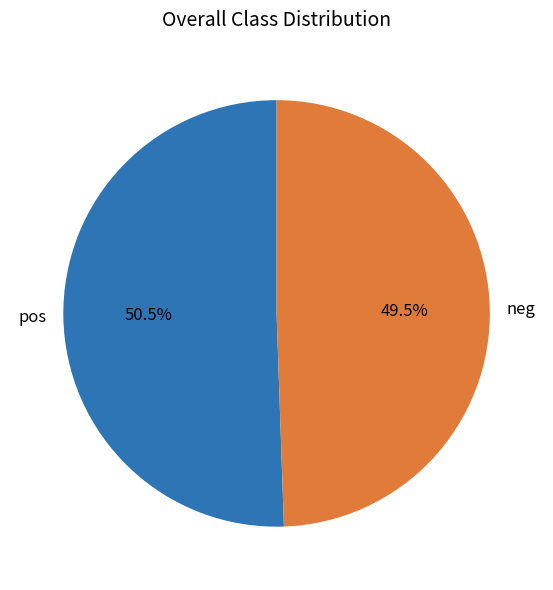

What is the majority slice?

pos